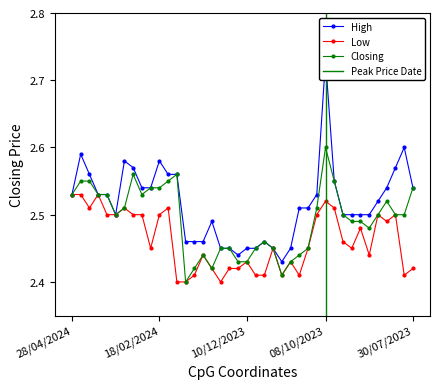

Which series has the widest spread of values?

High